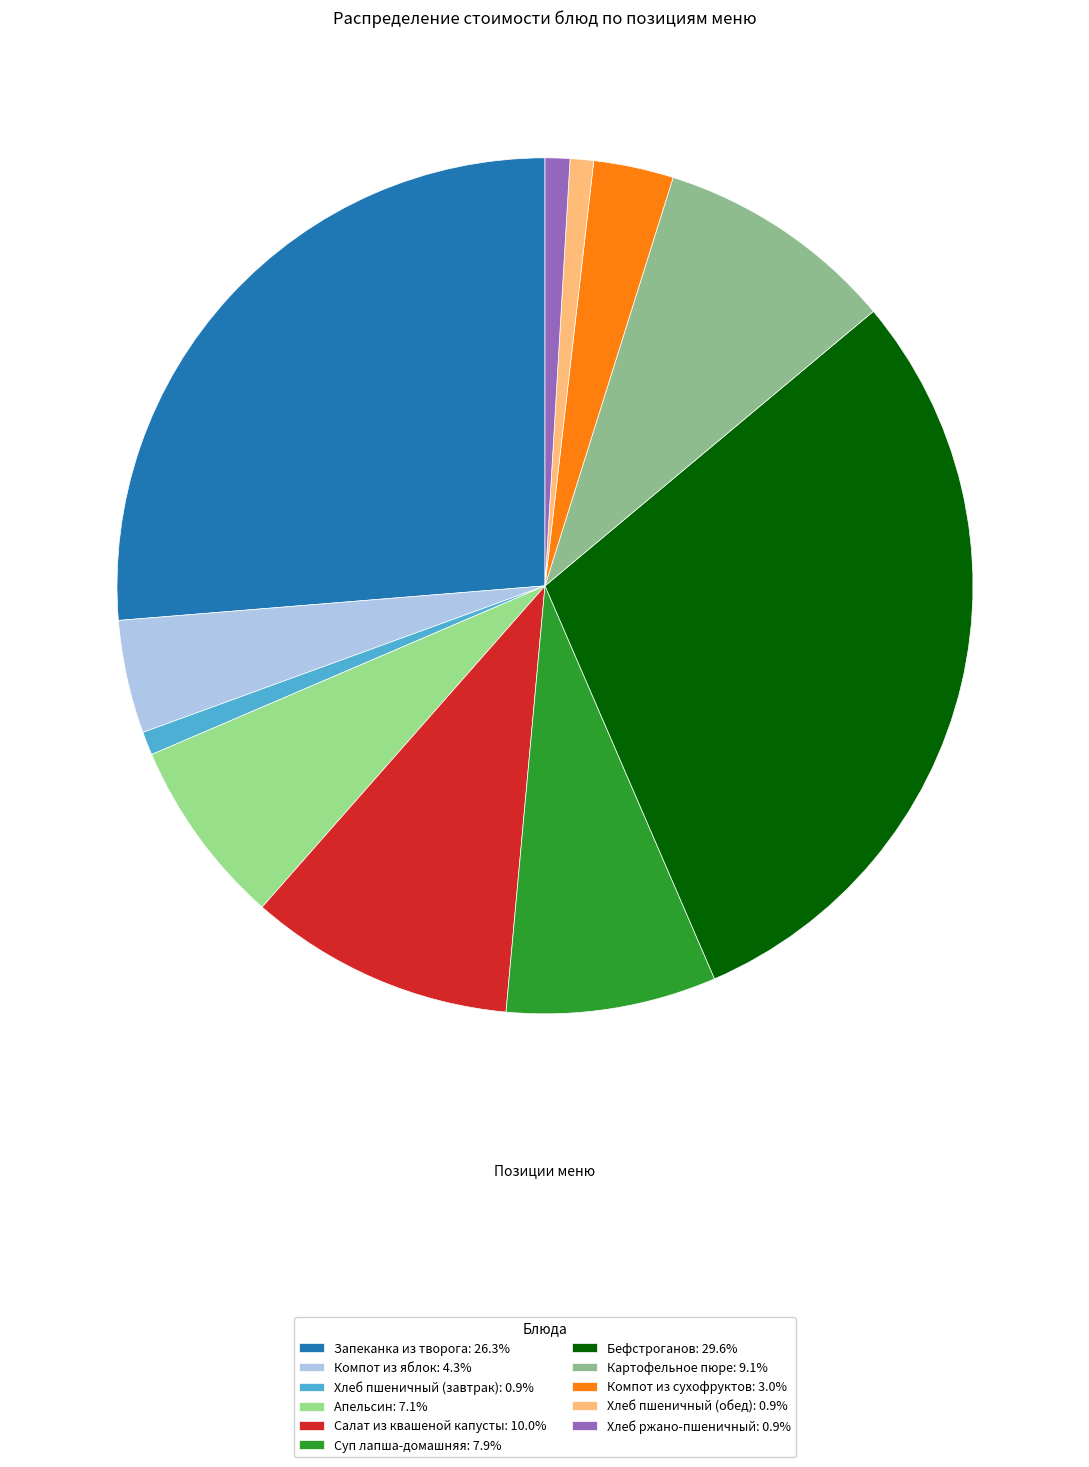

Do Апельсин and Суп лапша-домашняя together represent more than half of the pie?

No